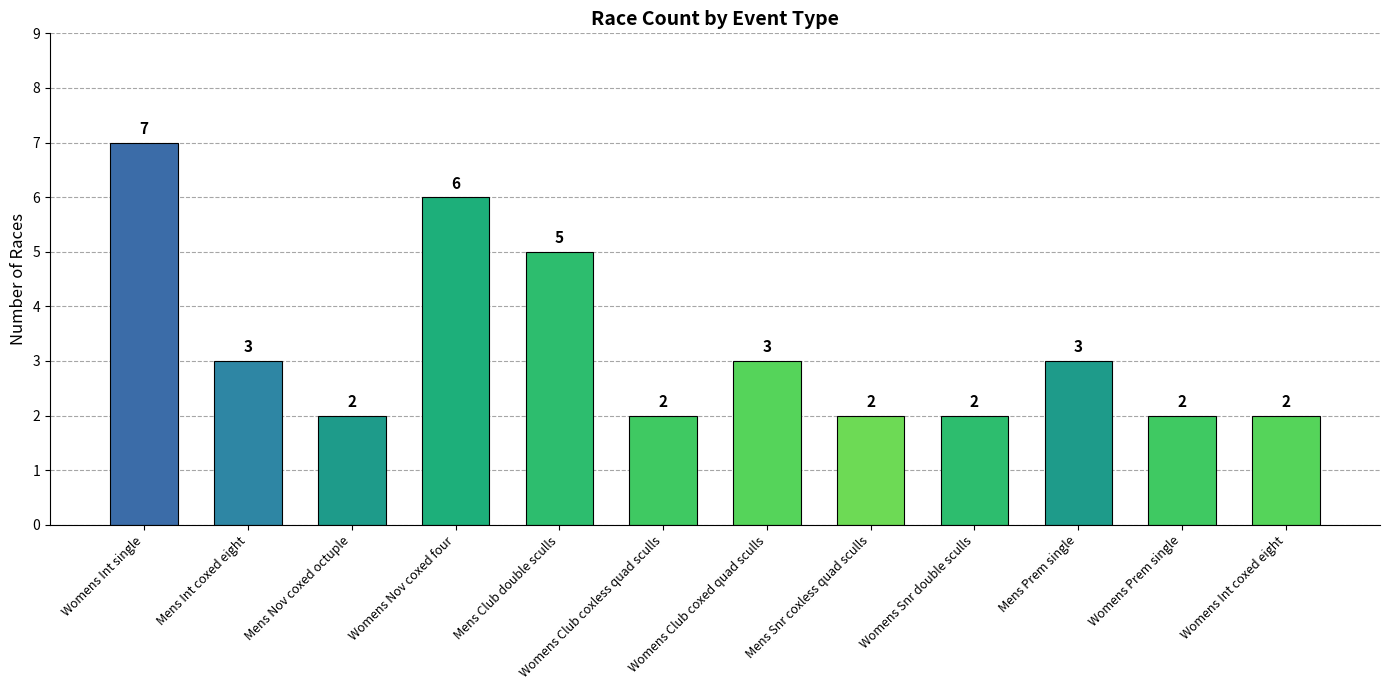

Count the number of data series in this chart.

1